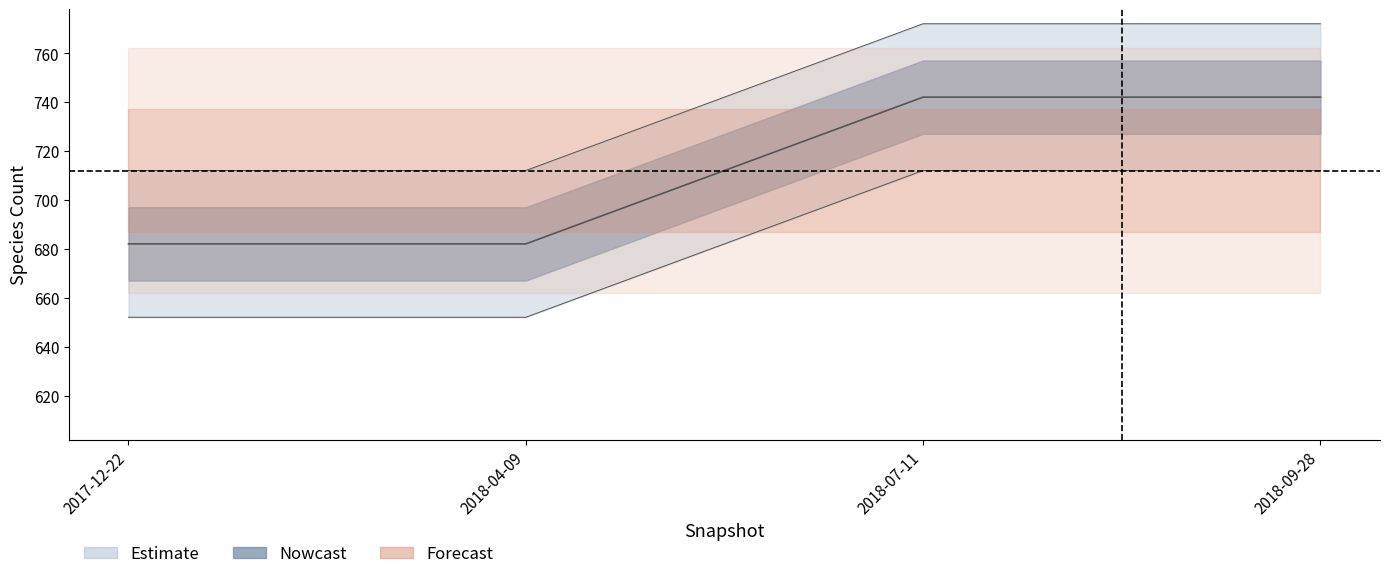

The value at 2018-04-09 is 312. True or false?

False